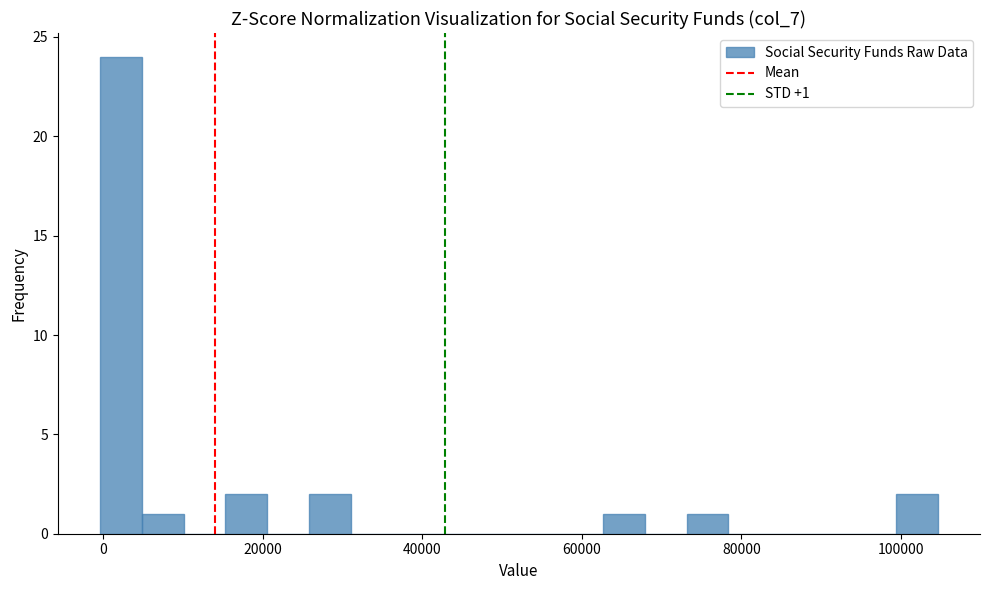

Read against the x-axis, roughly where is the centre of the tallest bar?

2000